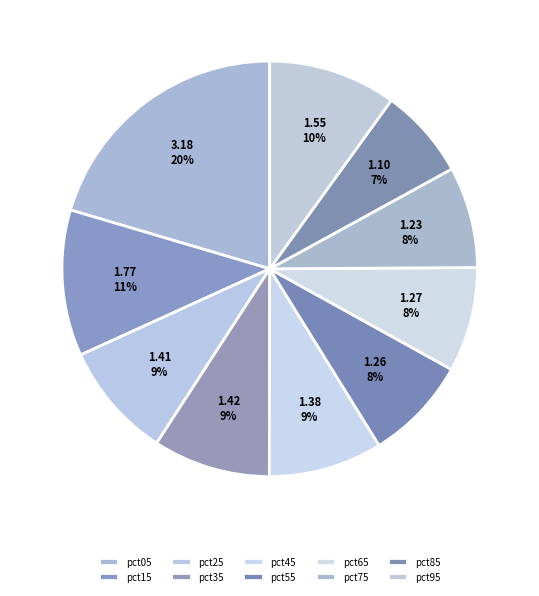

To the nearest percent, what percentage of the pie is pct85?

7%